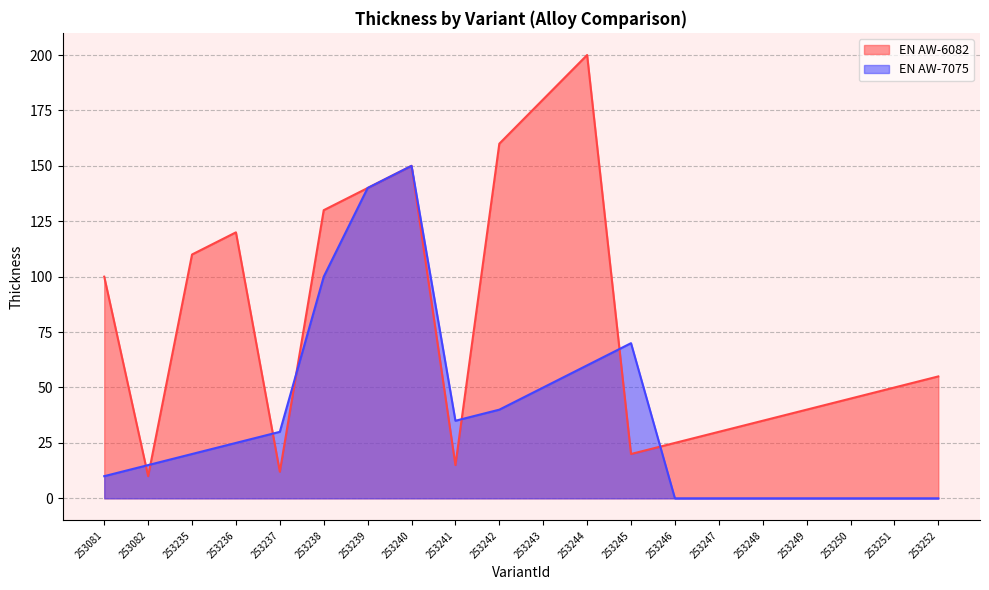

Where is the first local minimum for EN AW-6082?

253082